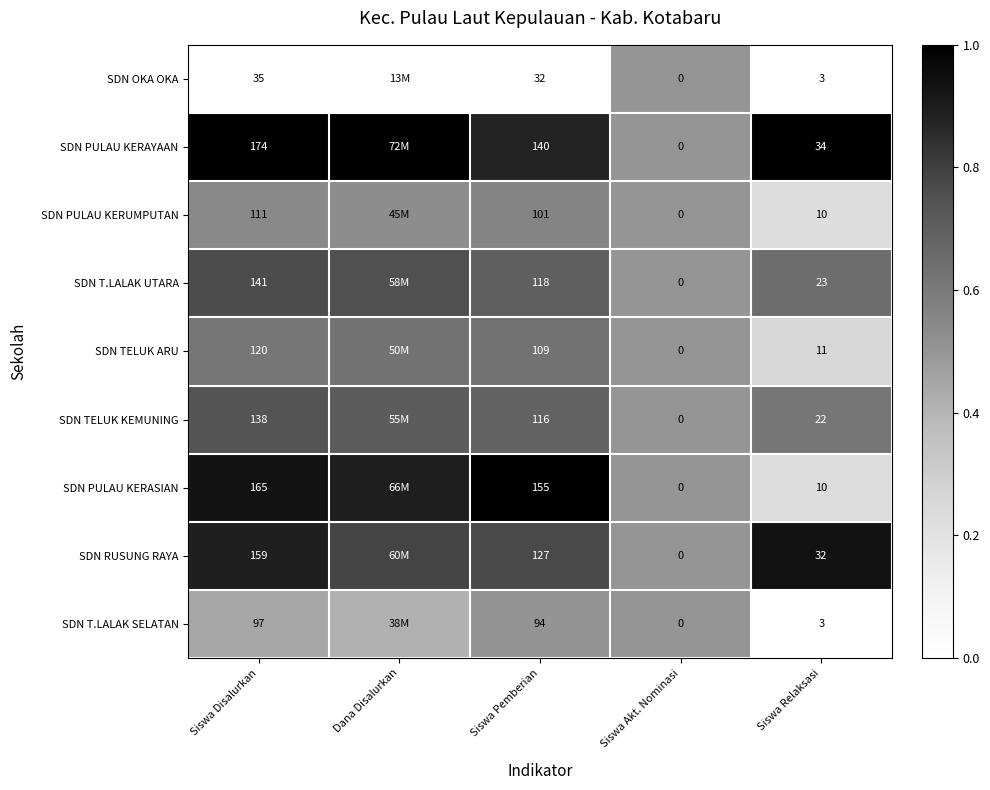

Which series changed the most between Siswa Disalurkan and Siswa Akt. Nominasi?

SDN PULAU KERAYAAN